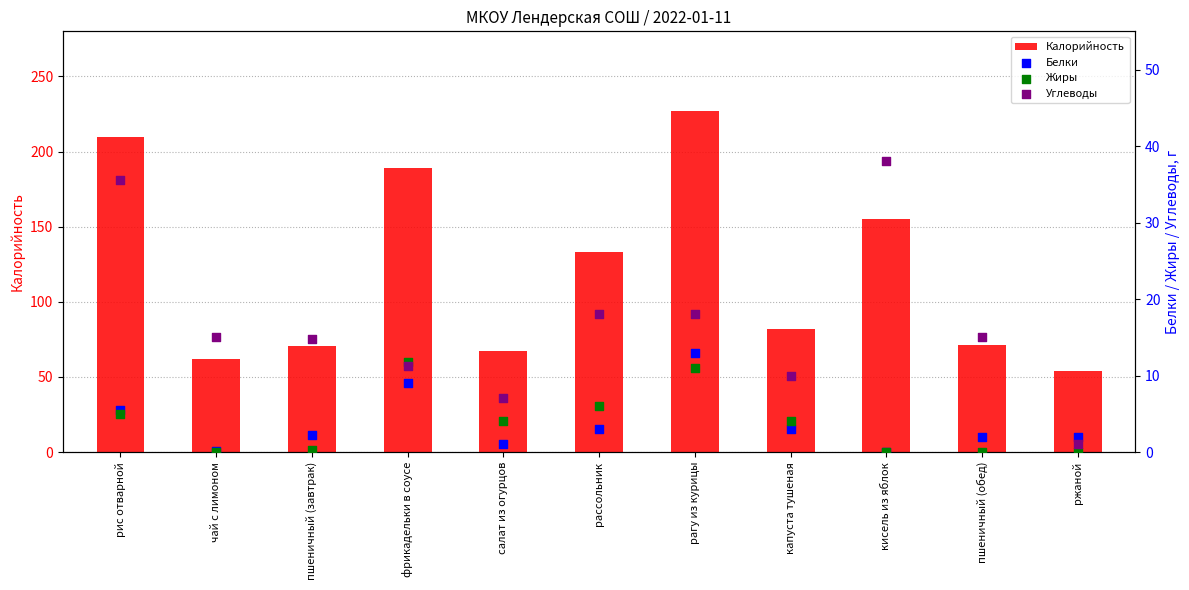

Is the value of Калорийность at рагу из курицы greater than the value of Белки at рассольник?

Yes